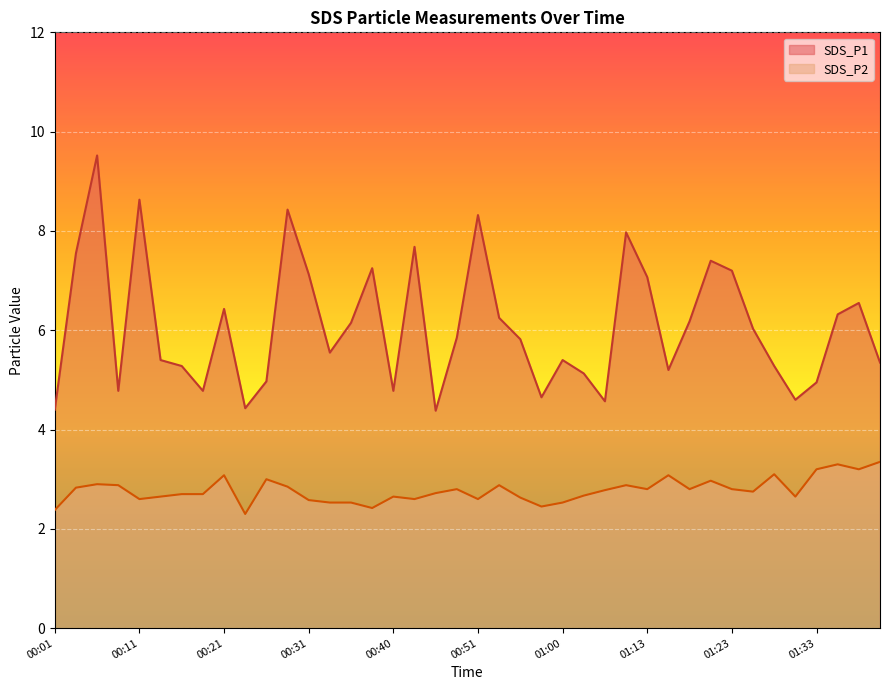

What is the value of the SDS_P2 point at the 8th from the left?

2.7